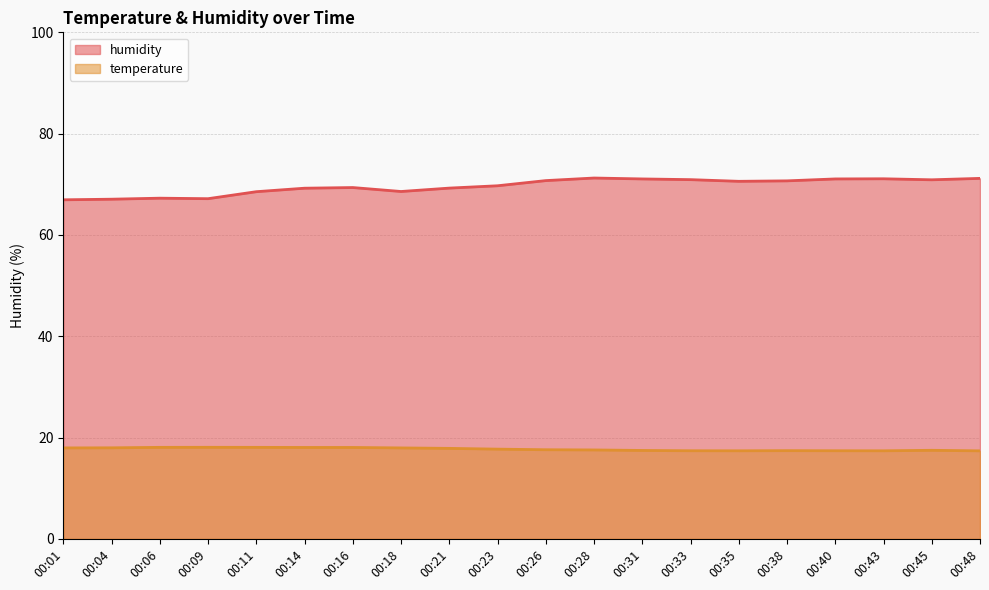

In humidity, how many points are higher than both neighbors (excluding endpoints)?

4